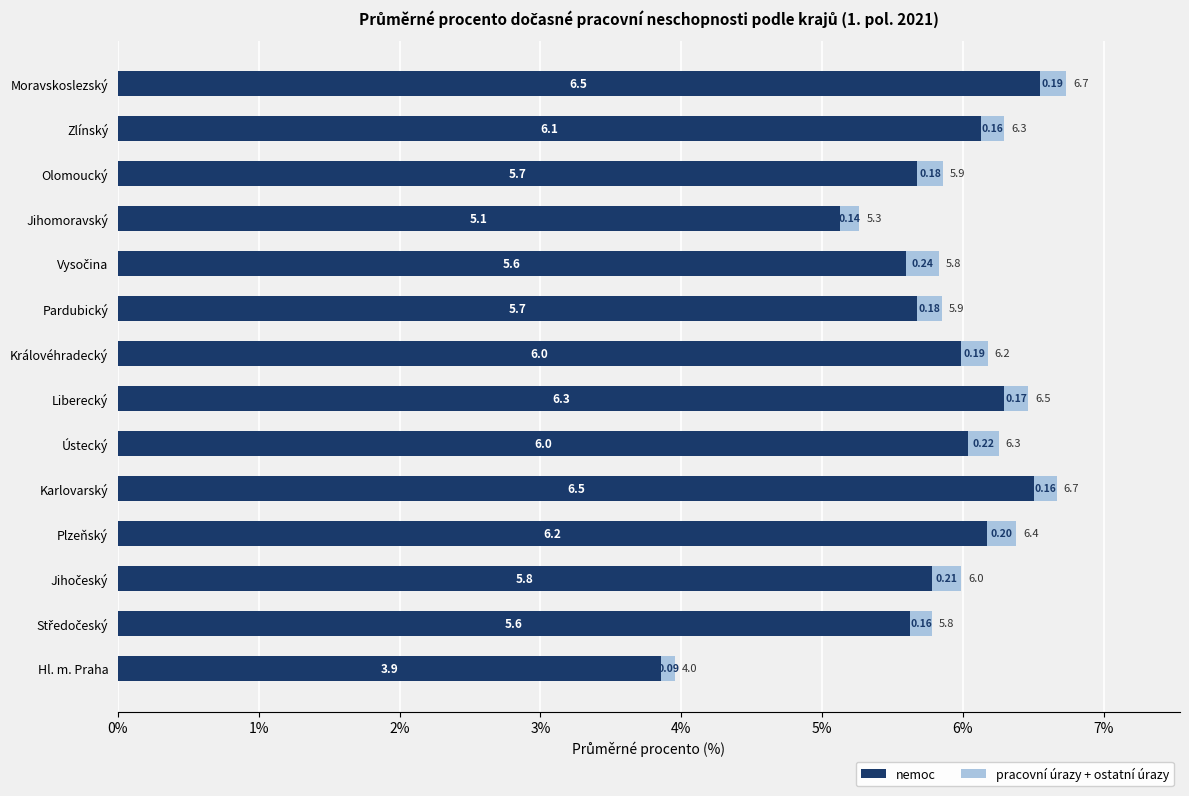

At which label does nemoc reach its peak?

Moravskoslezský